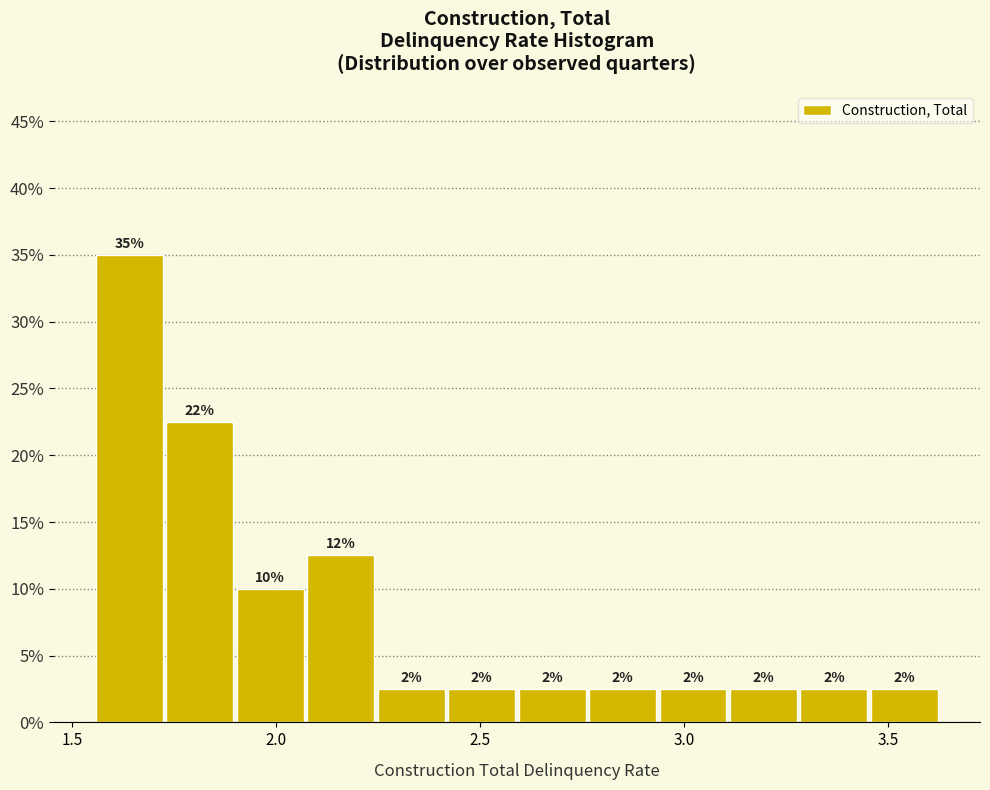

Around what value on the x-axis is the tallest bar? Give the approximate position of its centre, as read against the axis.

1.65